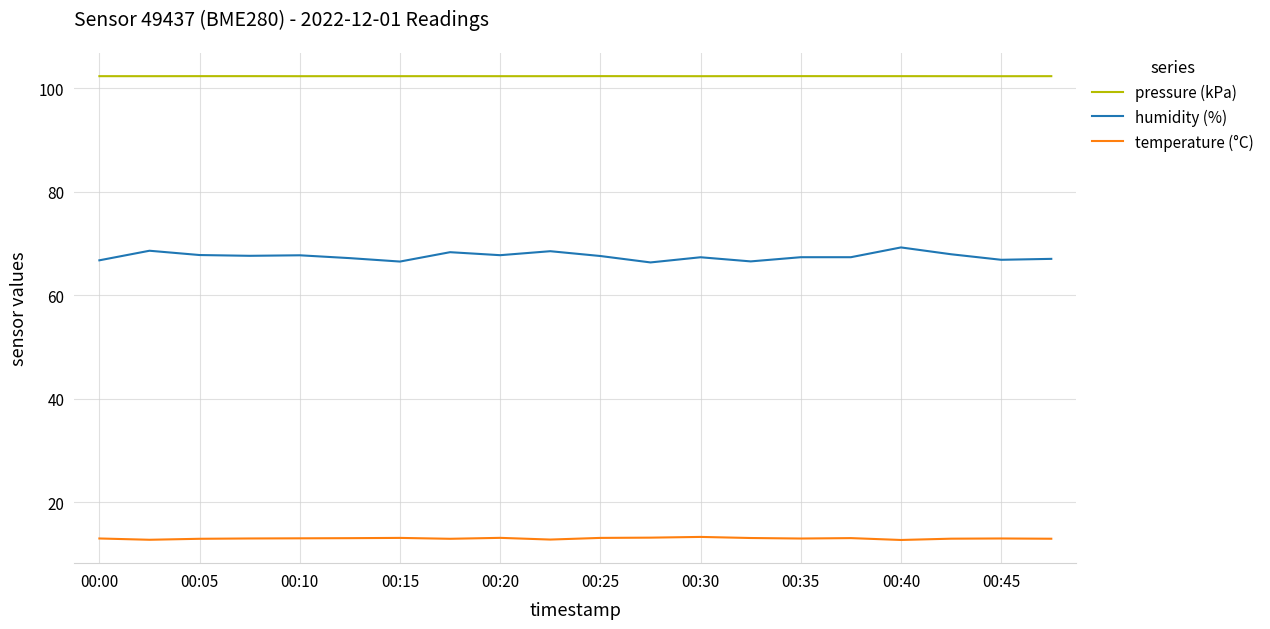

Which series has the largest range (max minus min)?

humidity (%)